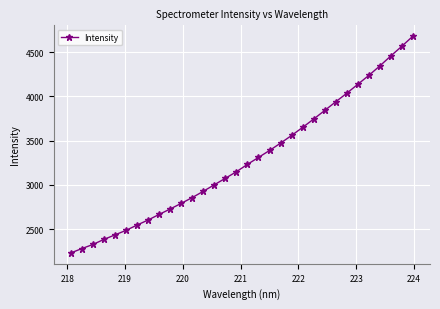

True or false: the data has more than 0 interior local peaks.

False